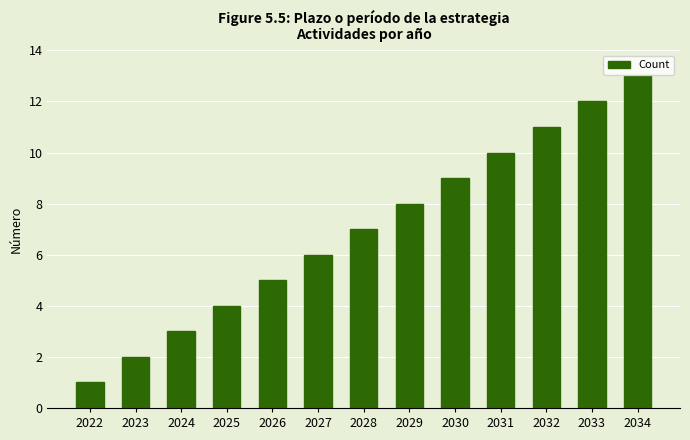

Does the chart contain stacked bars?

No